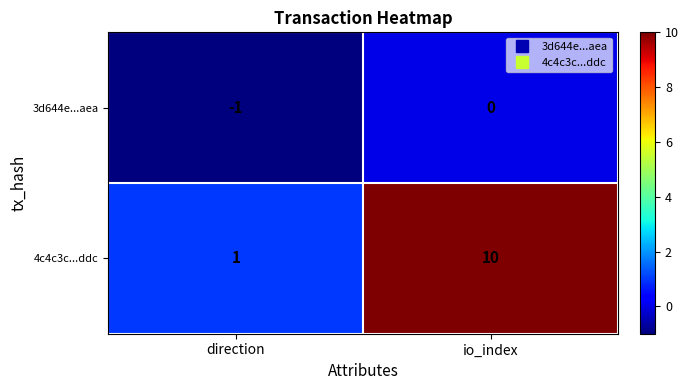

Rank the series at direction from highest to lowest value.

4c4c3c...ddc, 3d644e...aea